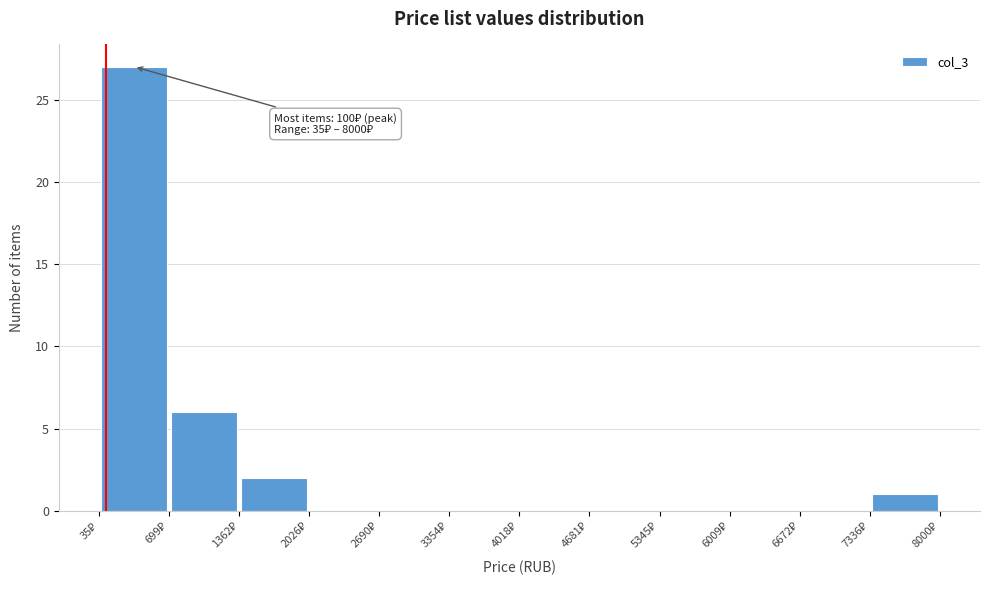

Which range on the x-axis has the tallest bar?

0 to 700